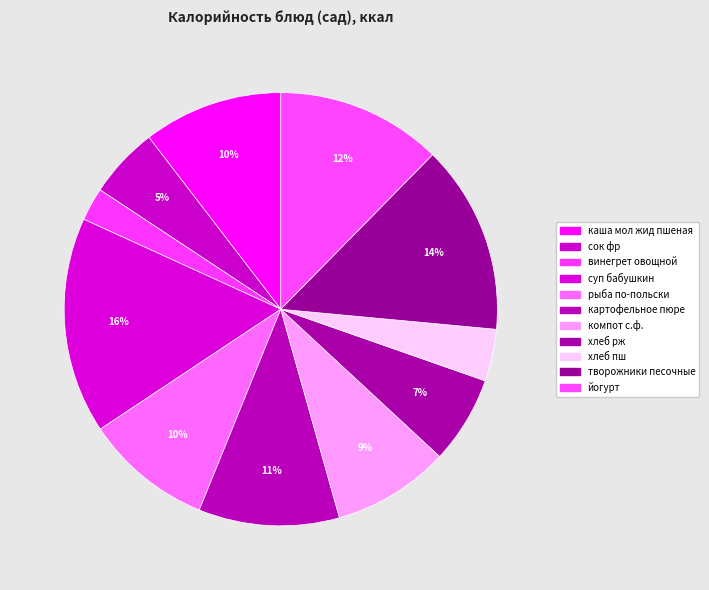

Rank the categories by value from lowest to highest.

винегрет овощной, хлеб пш, сок фр, хлеб рж, компот с.ф., рыба по-польски, каша мол жид пшеная, картофельное пюре, йогурт, творожники песочные, суп бабушкин